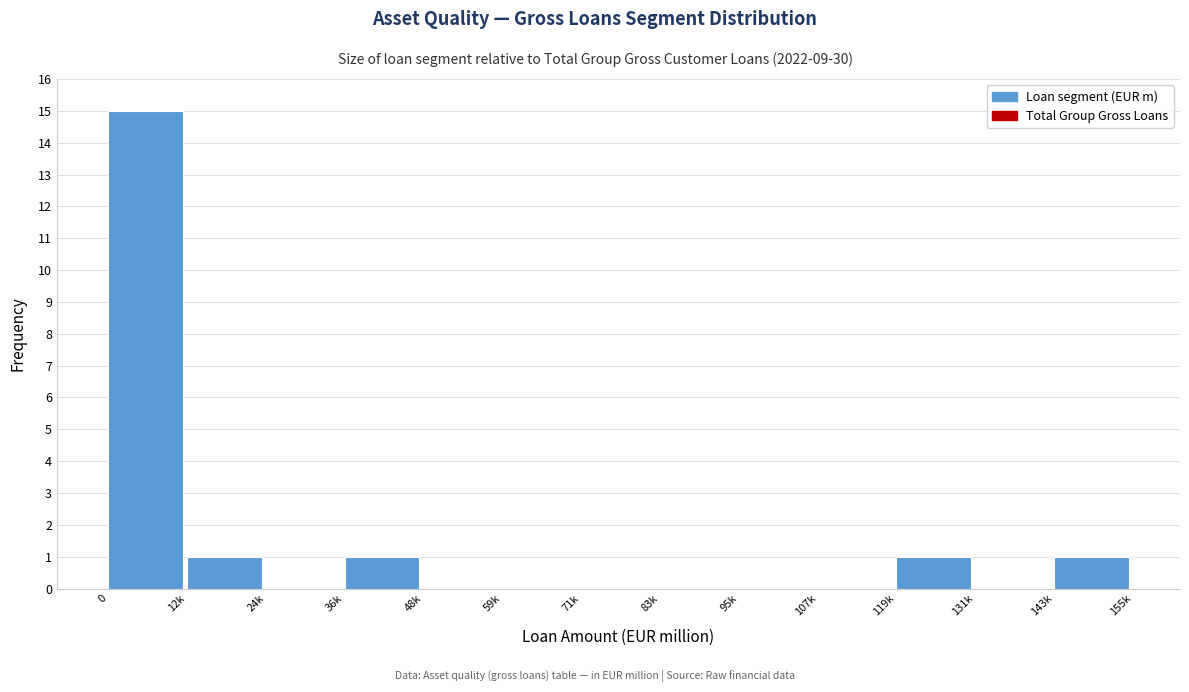

Reading left to right, list all the values displayed in this chart.

0=15	12k=1	24k=0	36k=1	48k=0	59k=0	71k=0	83k=0	95k=0	107k=0	119k=1	131k=0	143k=1